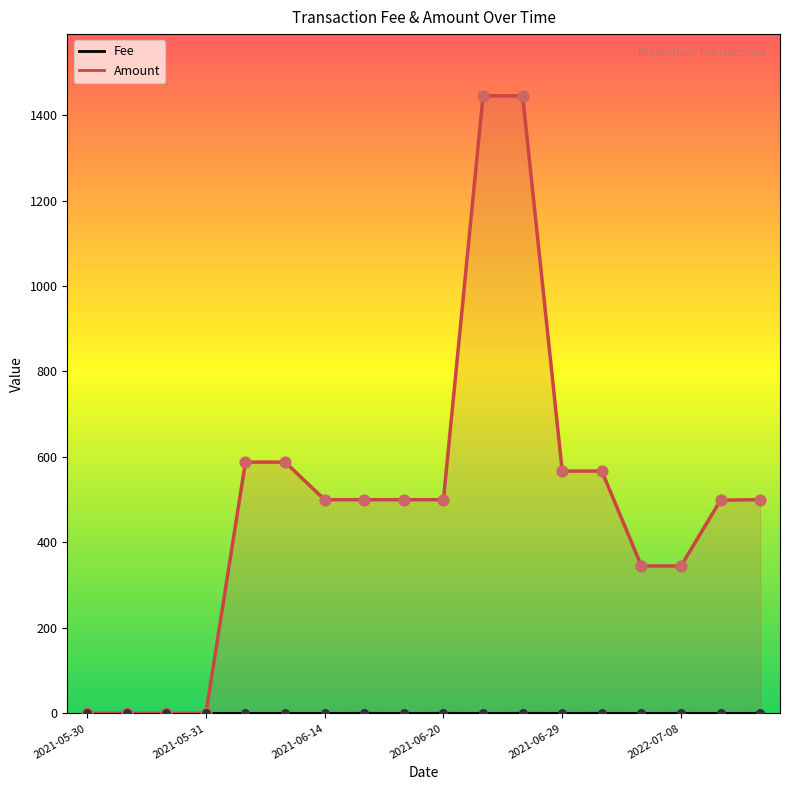

Which series contains the lowest Y value?

Amount (points)